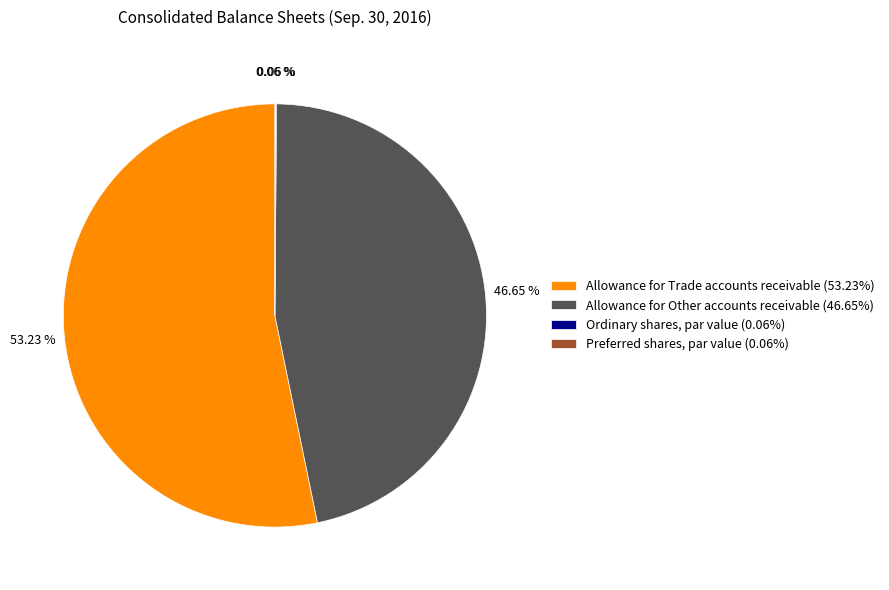

True or false: Allowance for Trade accounts receivable accounts for 45% of the total.

False